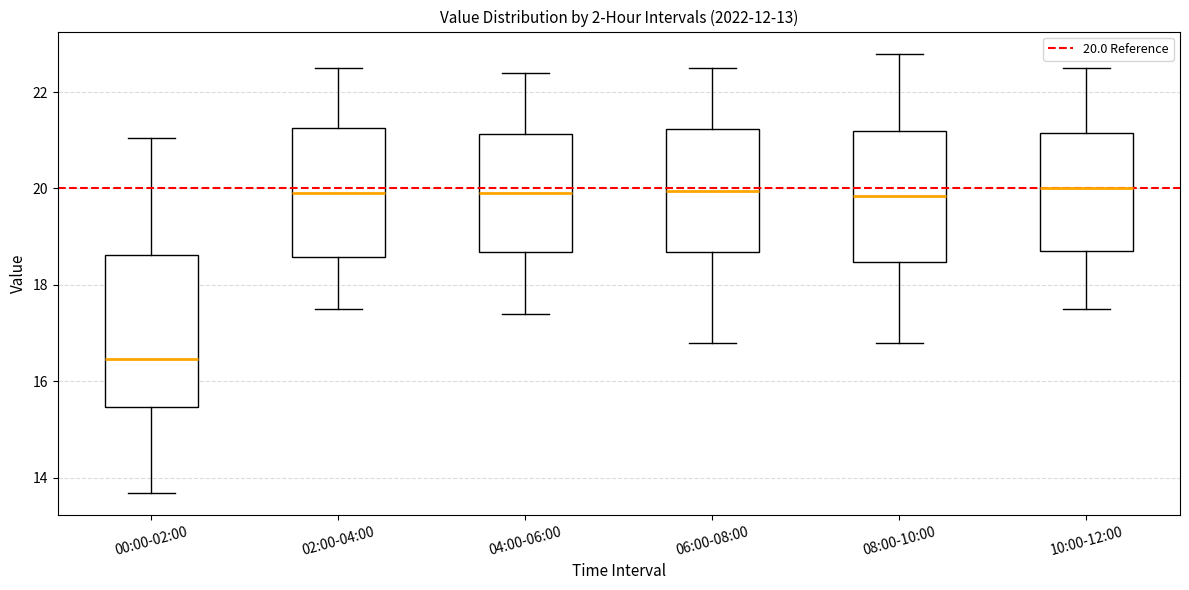

Where does the upper whisker of the box for 08:00-10:00 end on the y-axis? The values are not printed on the chart, so give them approximately, as read against the axis.

22.8